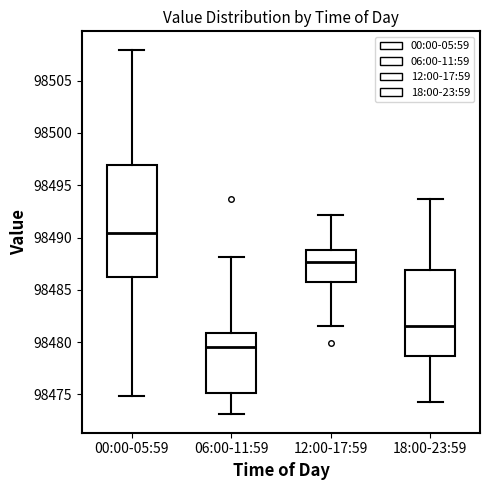

Which box has the lowest median line?

06:00-11:59